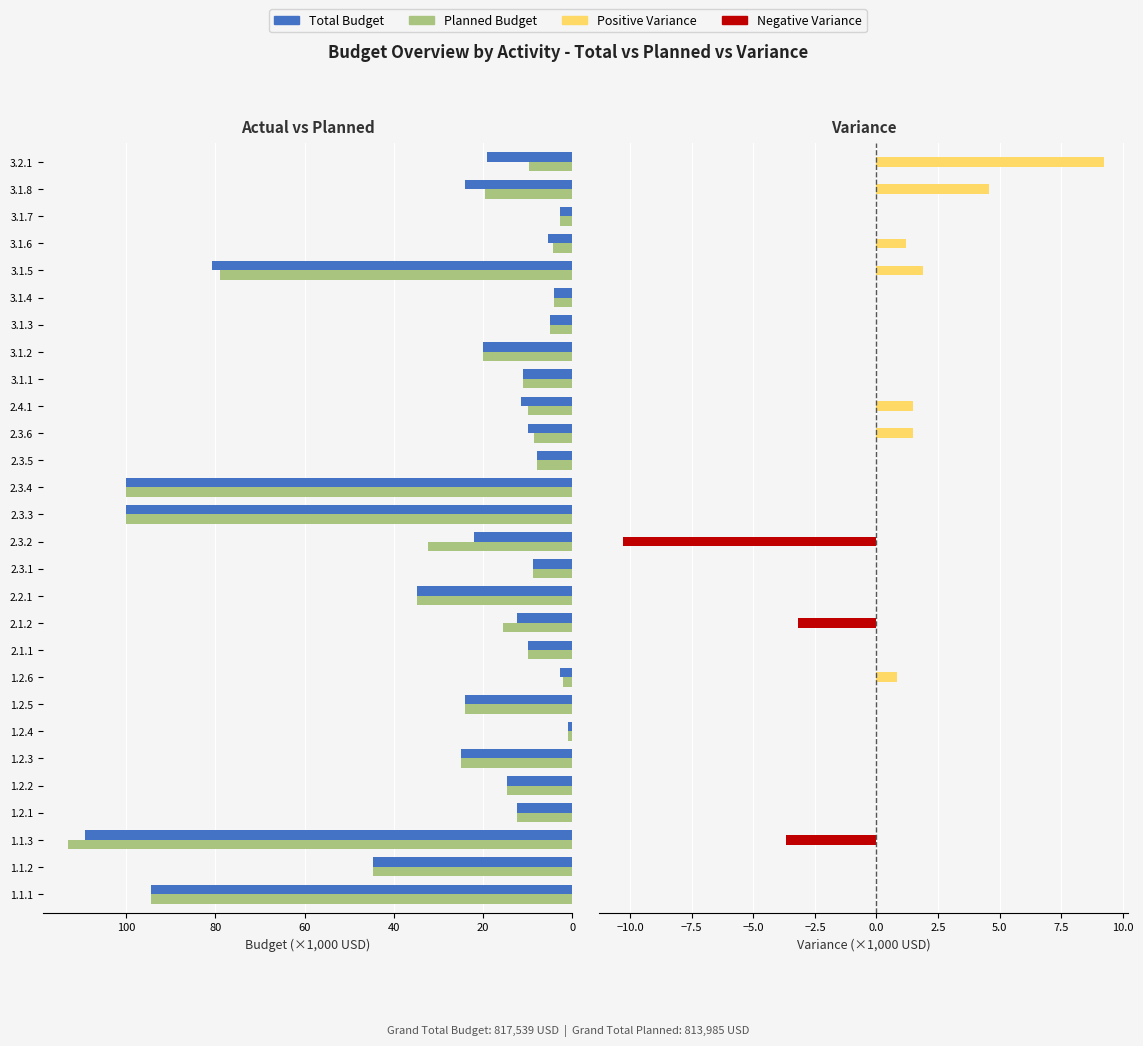

Rank the series at 3.1.1 from highest to lowest value.

Total Budget, Planned Budget, Variance